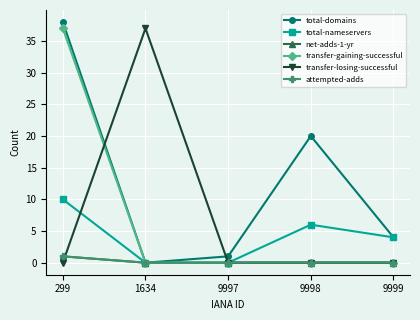

Count the net-adds-1-yr values in the range 0 to 1.

5